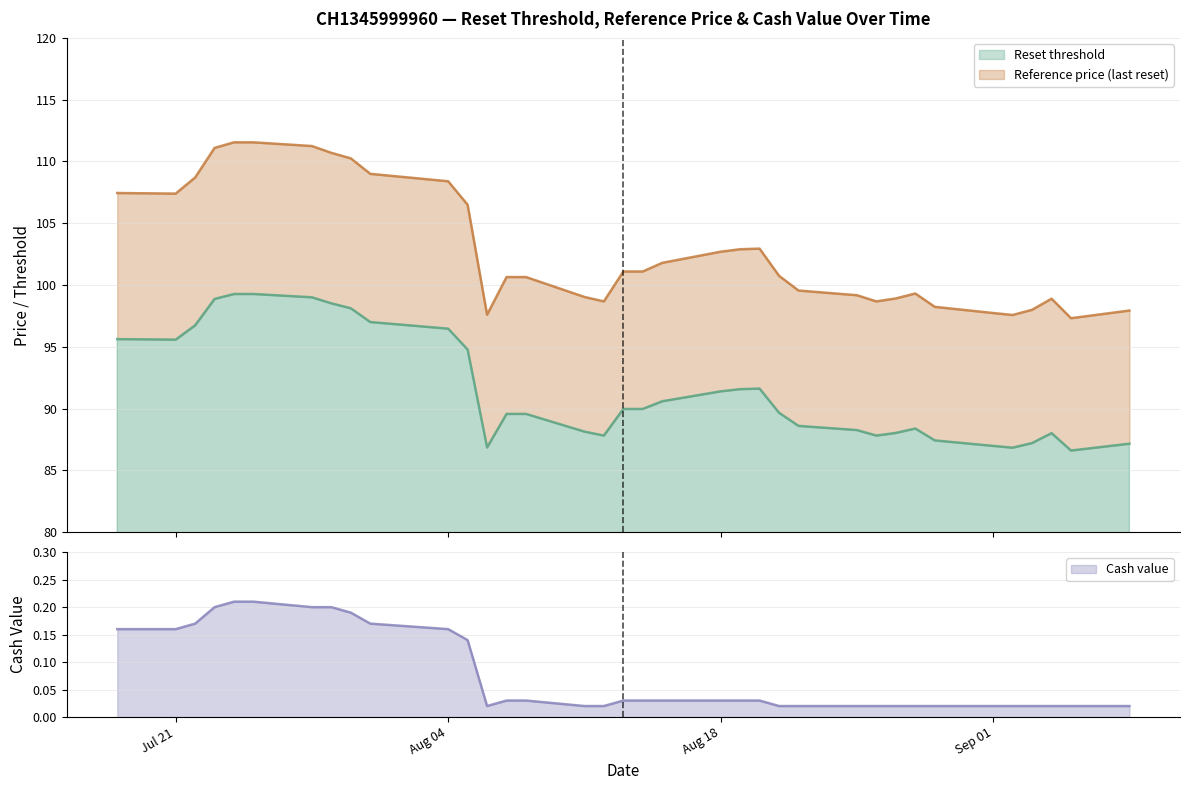

Is it true that Cash value equals 0.0 at 2025-08-20?

True